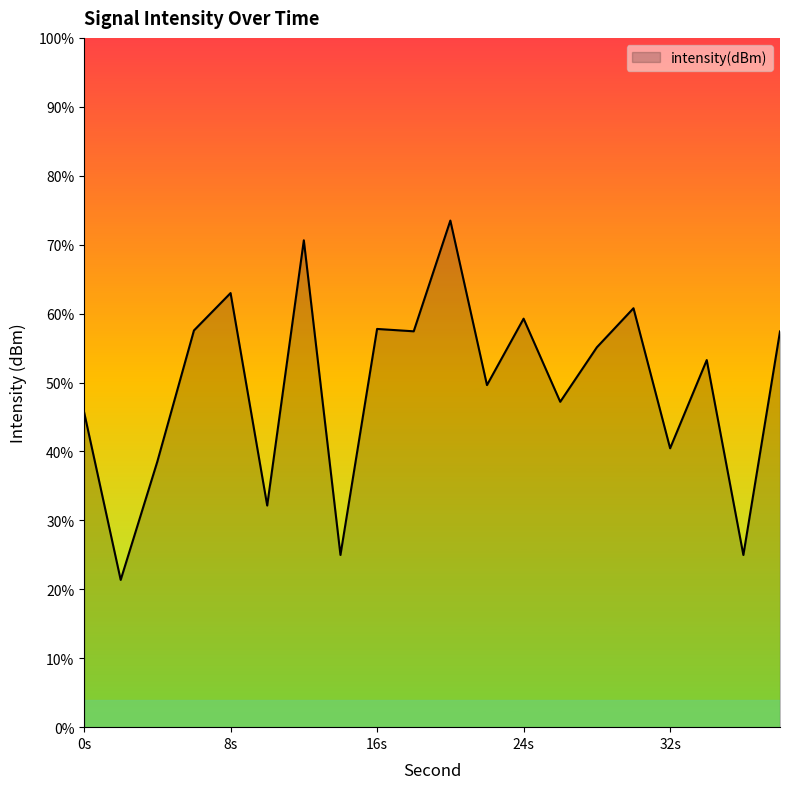

At which label does the data first exceed -127?

6